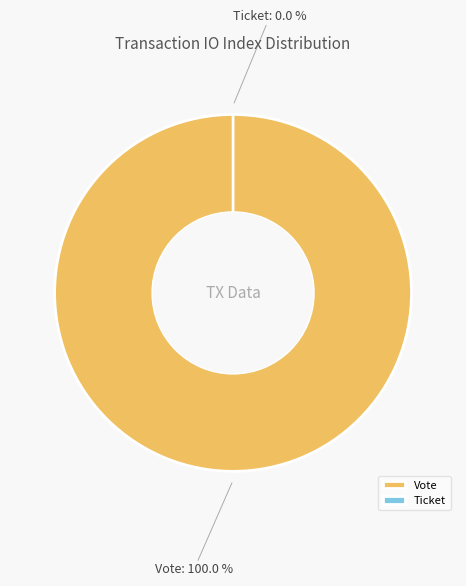

What percentage do Vote and Ticket together represent?

100.0%